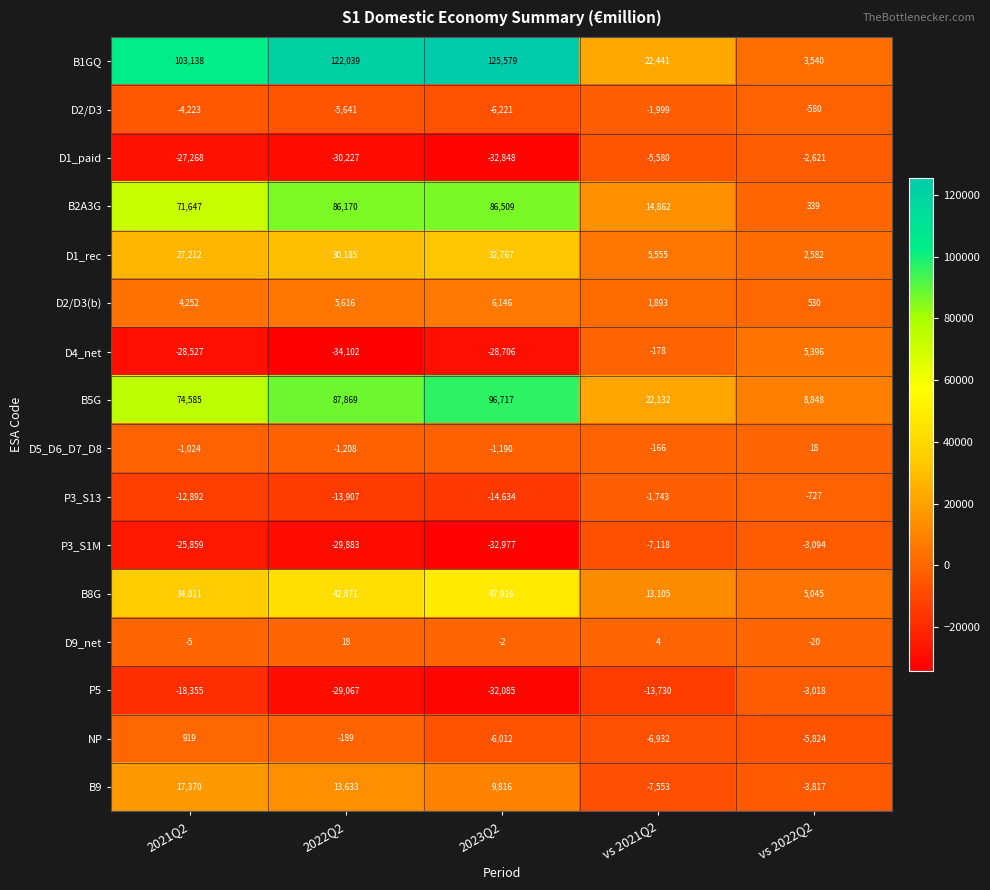

Rank the series at vs 2022Q2 from lowest to highest value.

NP, B9, P3_S1M, P5, D1_paid, P3_S13, D2/D3, D9_net, D5_D6_D7_D8, B2A3G, D2/D3(b), D1_rec, B1GQ, B8G, D4_net, B5G